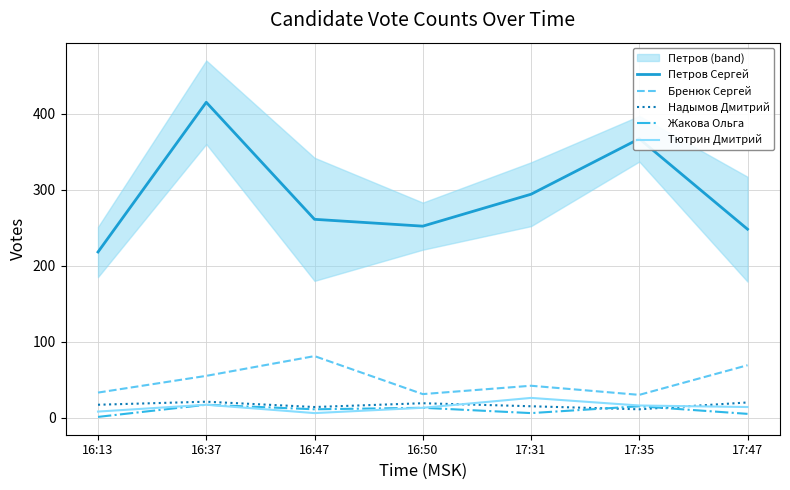

Is the value of Бренюк Сергей at 16:47 greater than the value of Тютрин Дмитрий at 17:47?

Yes